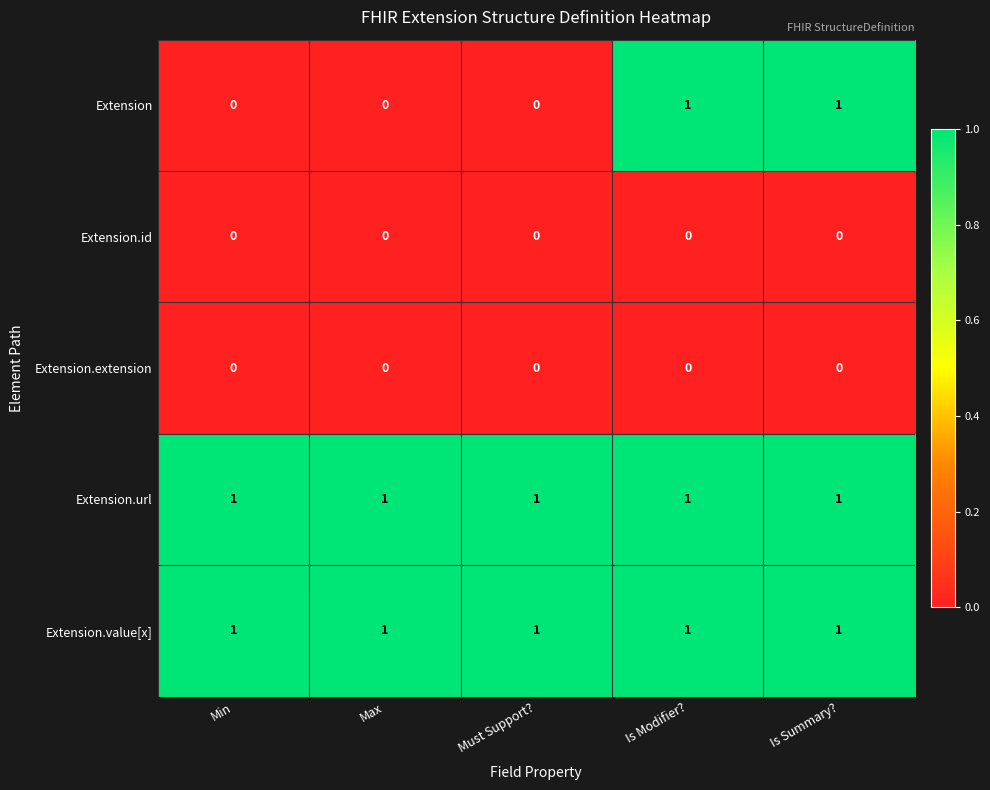

Is the value of Extension.id at Must Support? greater than the value of Extension.value[x] at Is Summary??

No